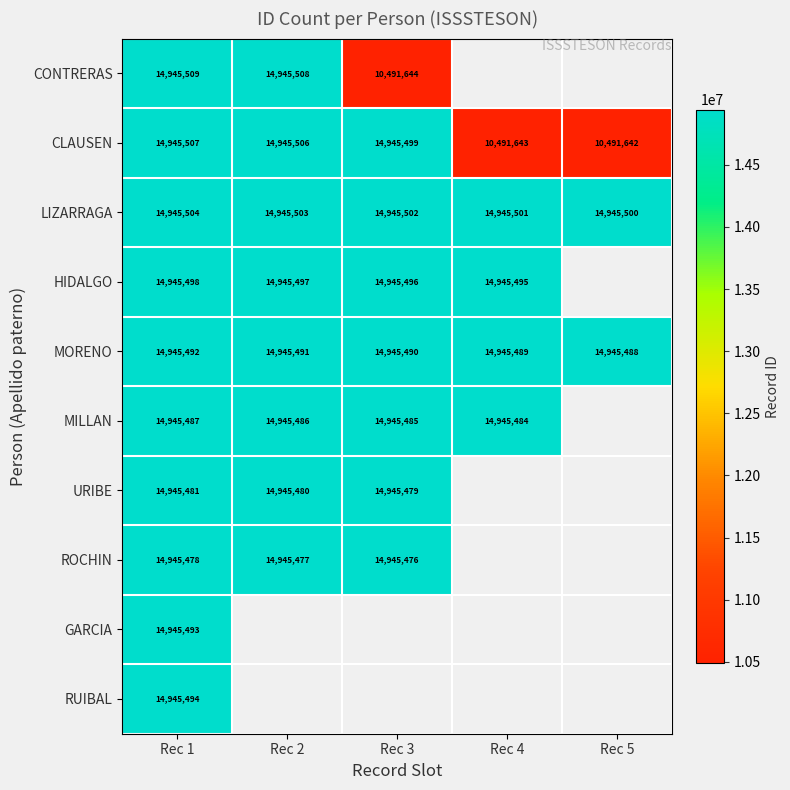

What is the sum of the URIBE values at Rec 1 and Rec 2?

29890961